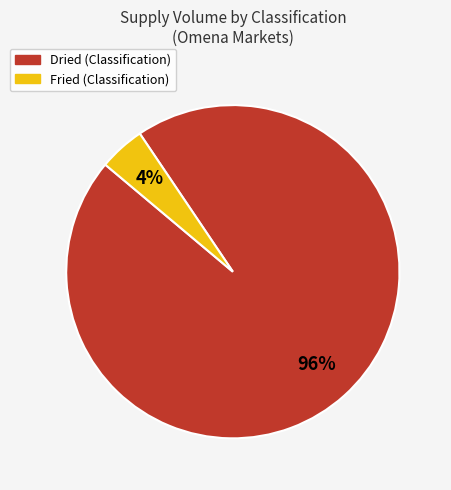

Is there a majority slice in this chart?

Yes